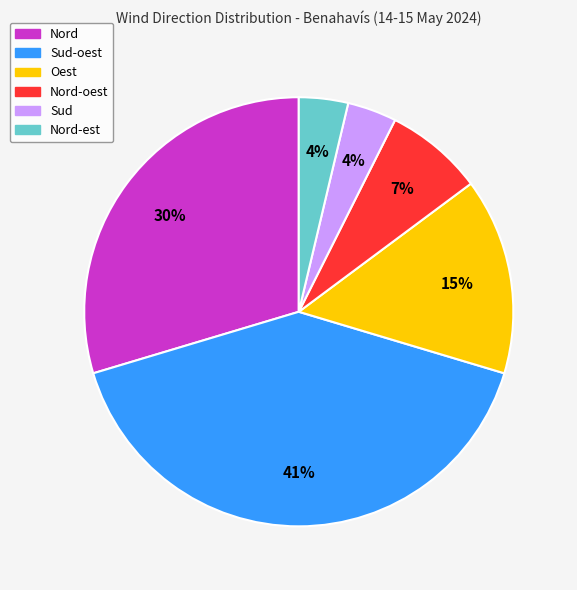

How many slices are in this pie chart?

6